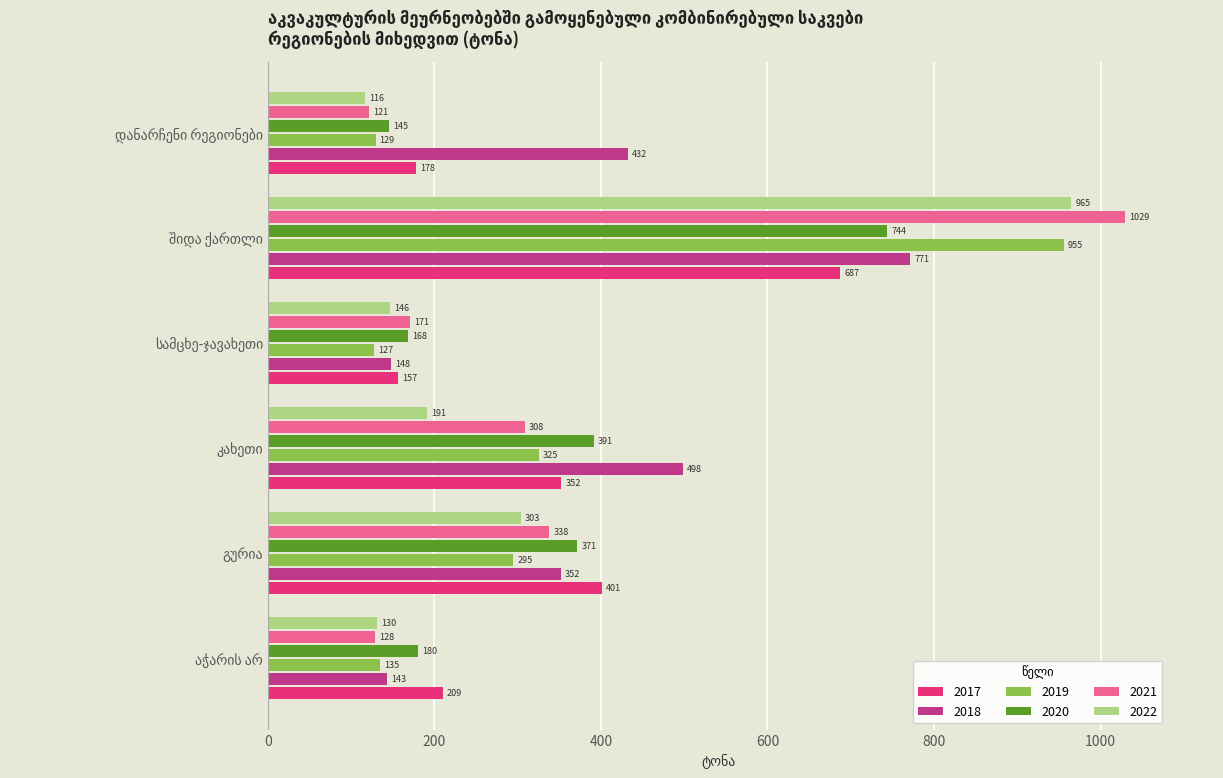

What is the average value of the 2022 series?

309.0